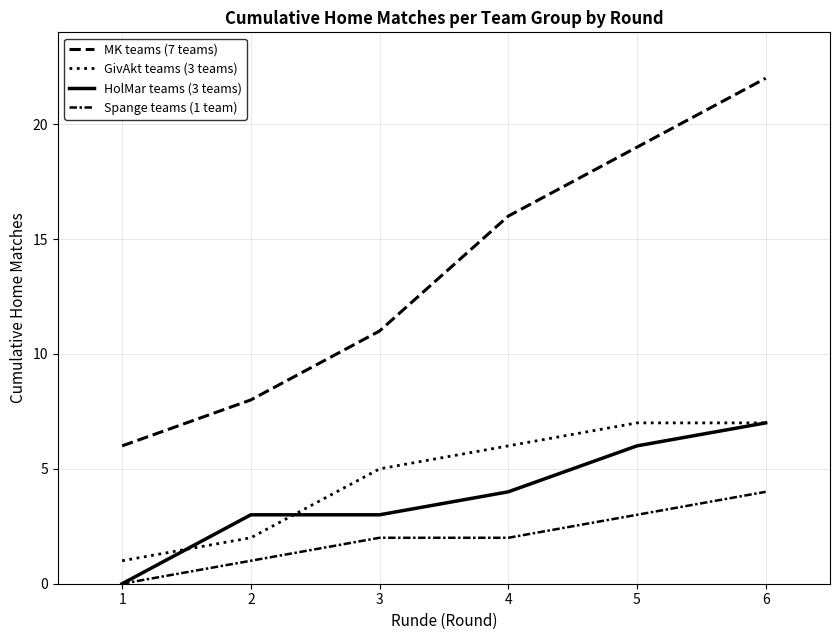

At which label does HolMar teams (3 teams) first exceed 4?

5